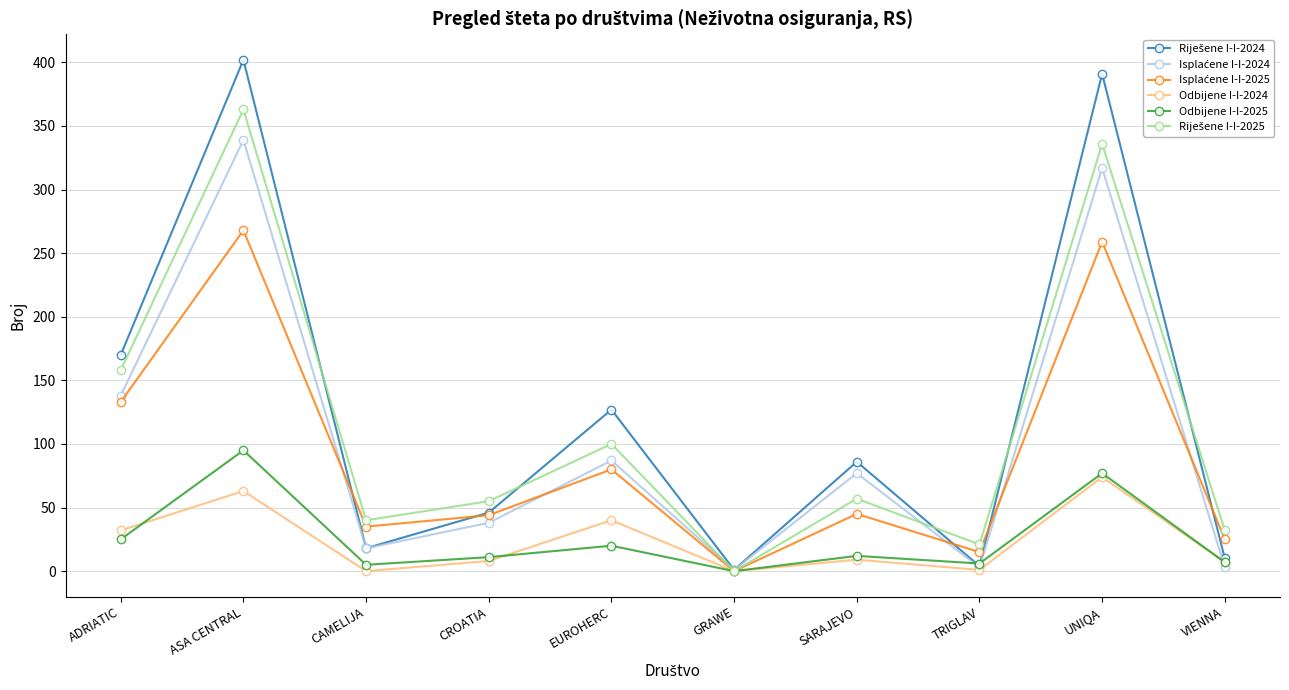

What position from the right is ASA CENTRAL?

9